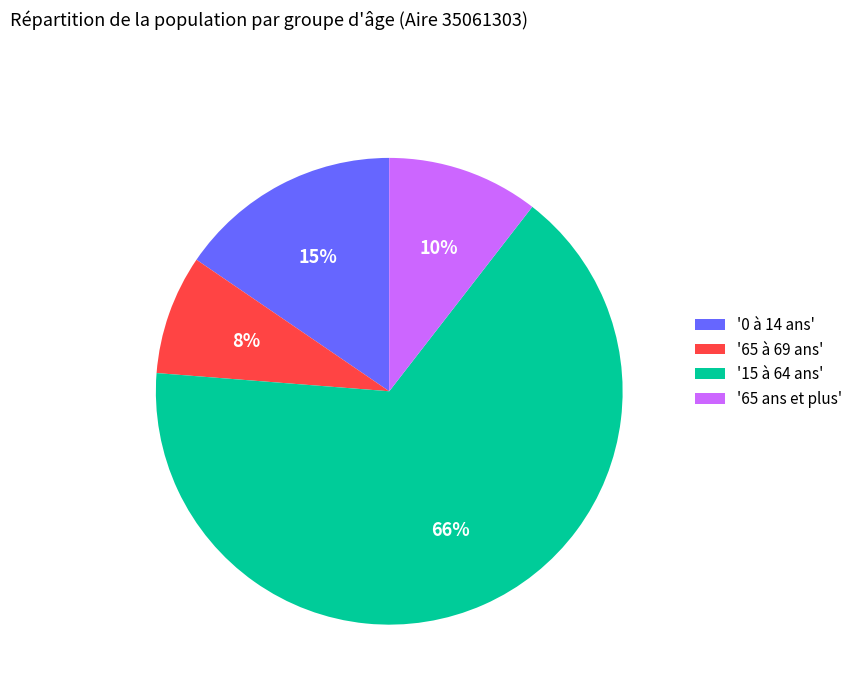

The '0 à 14 ans' slice represents 23% of the pie. True or false?

False